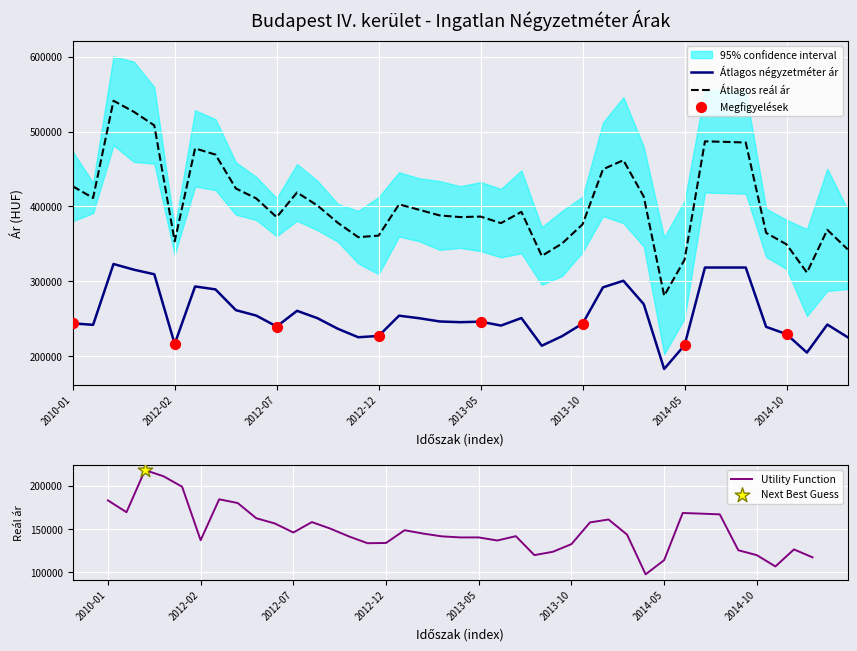

What is the total value across all series at 2014-11?

516306